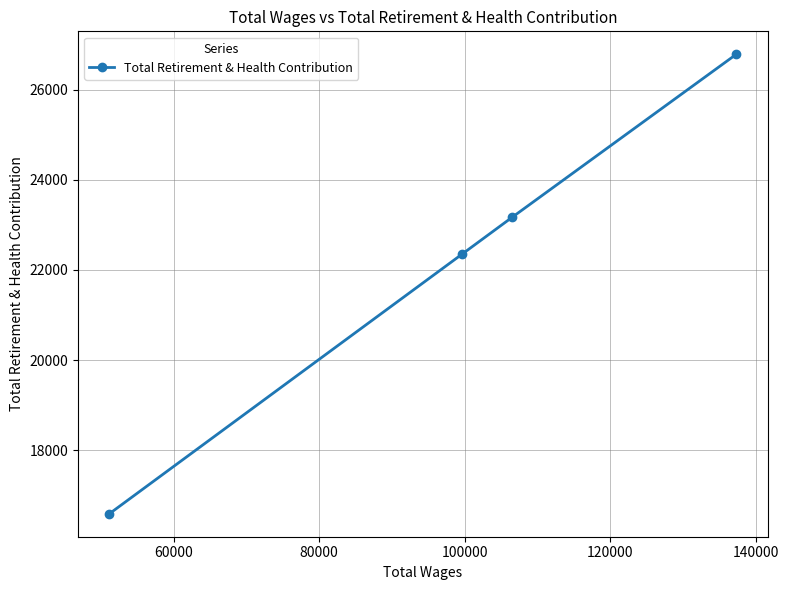

What is the greatest value displayed?

26788